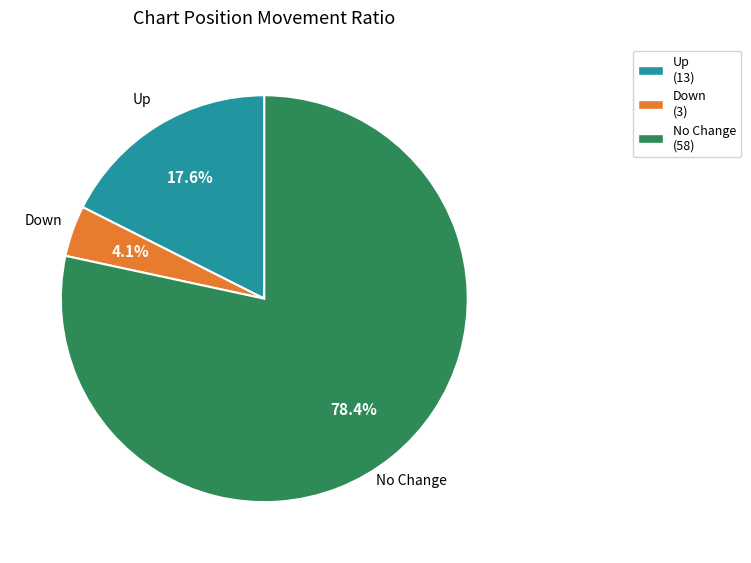

Does any single category account for the majority?

Yes